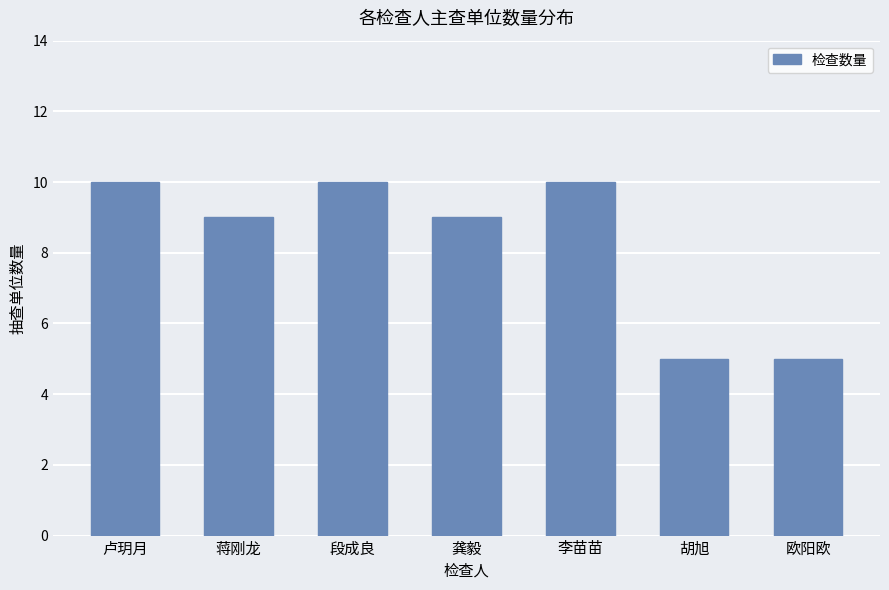

What value does the data have at 龚毅?

9